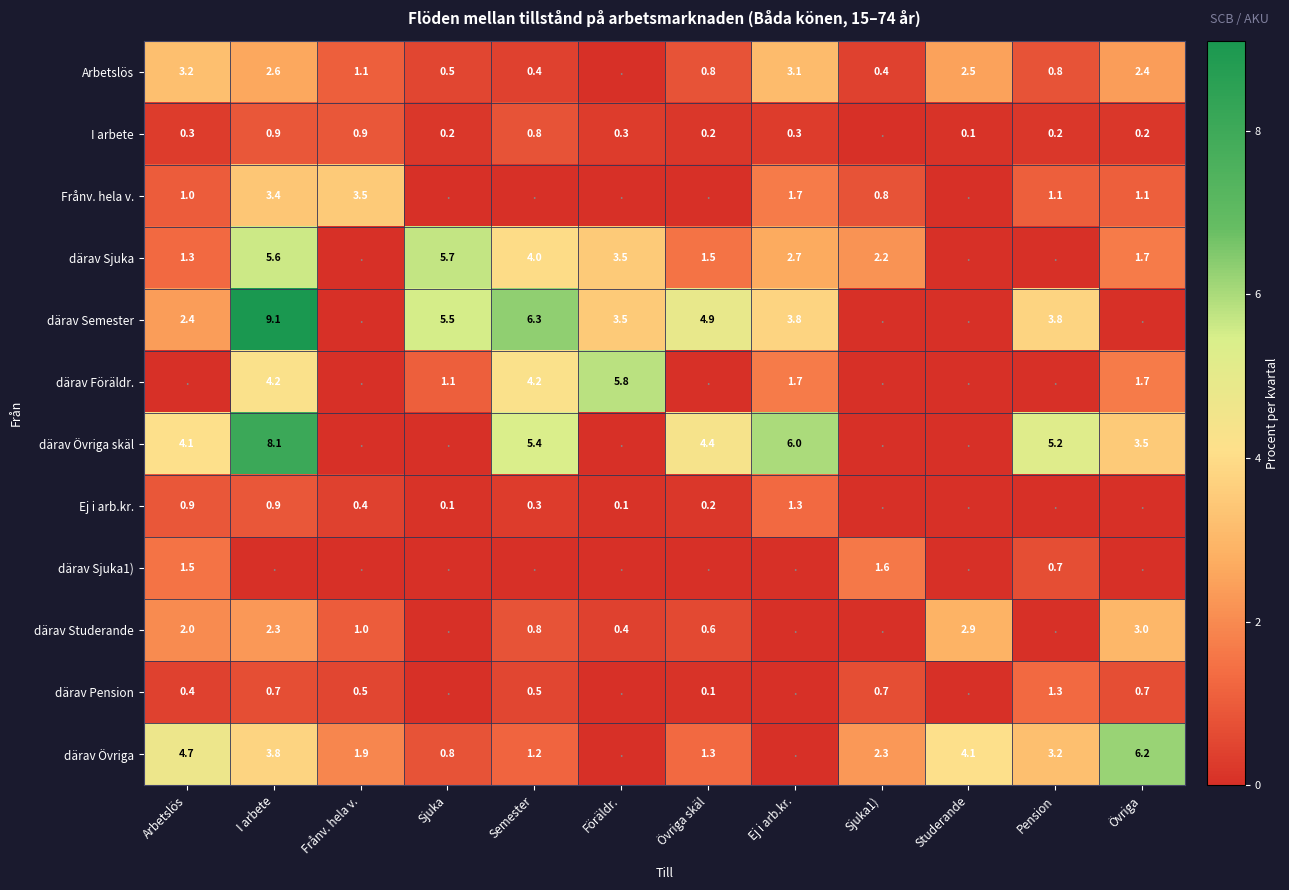

Is the value of därav Övriga skäl at Övriga greater than the value of därav Föräldr. at Sjuka?

Yes